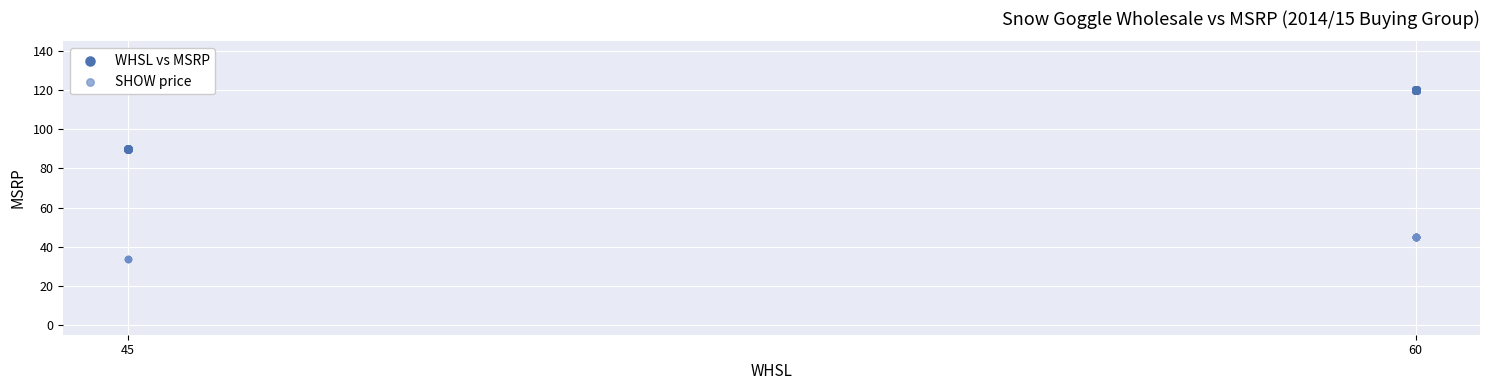

Which series has the widest spread of Y values?

WHSL vs MSRP